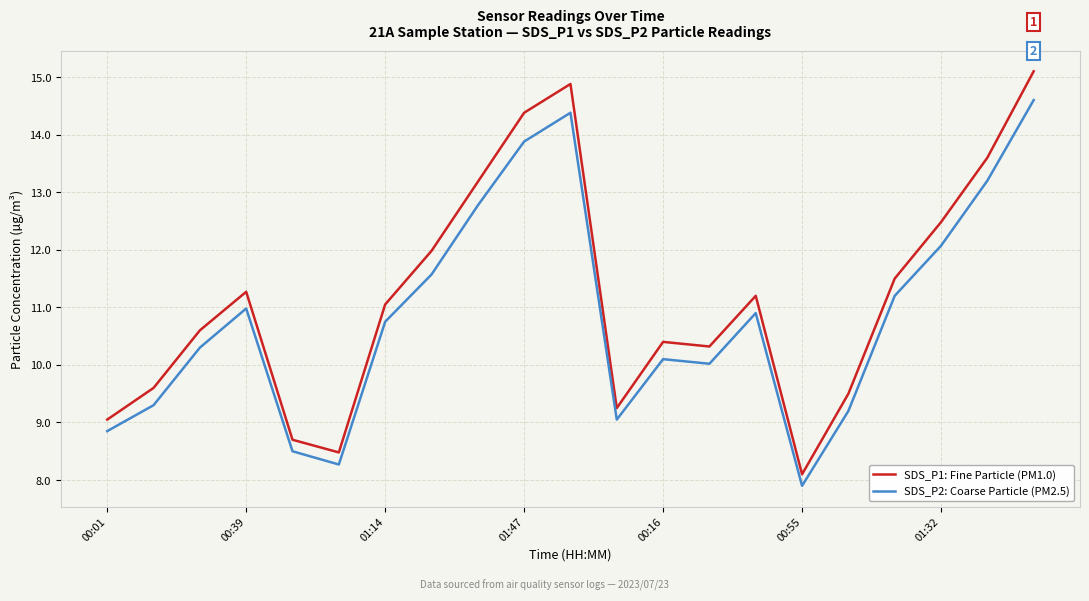

What is the sum of all SDS_P2: Coarse Particle (PM2.5) values?

227.8